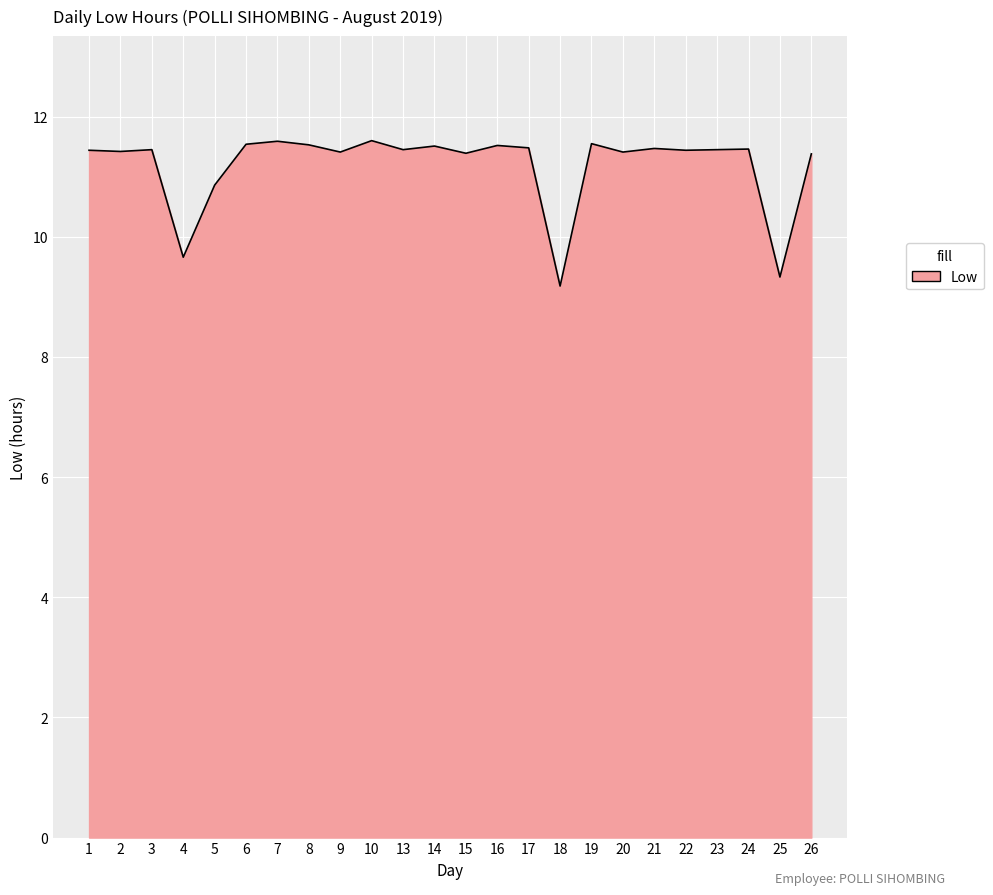

What is the greatest value displayed?

11.6